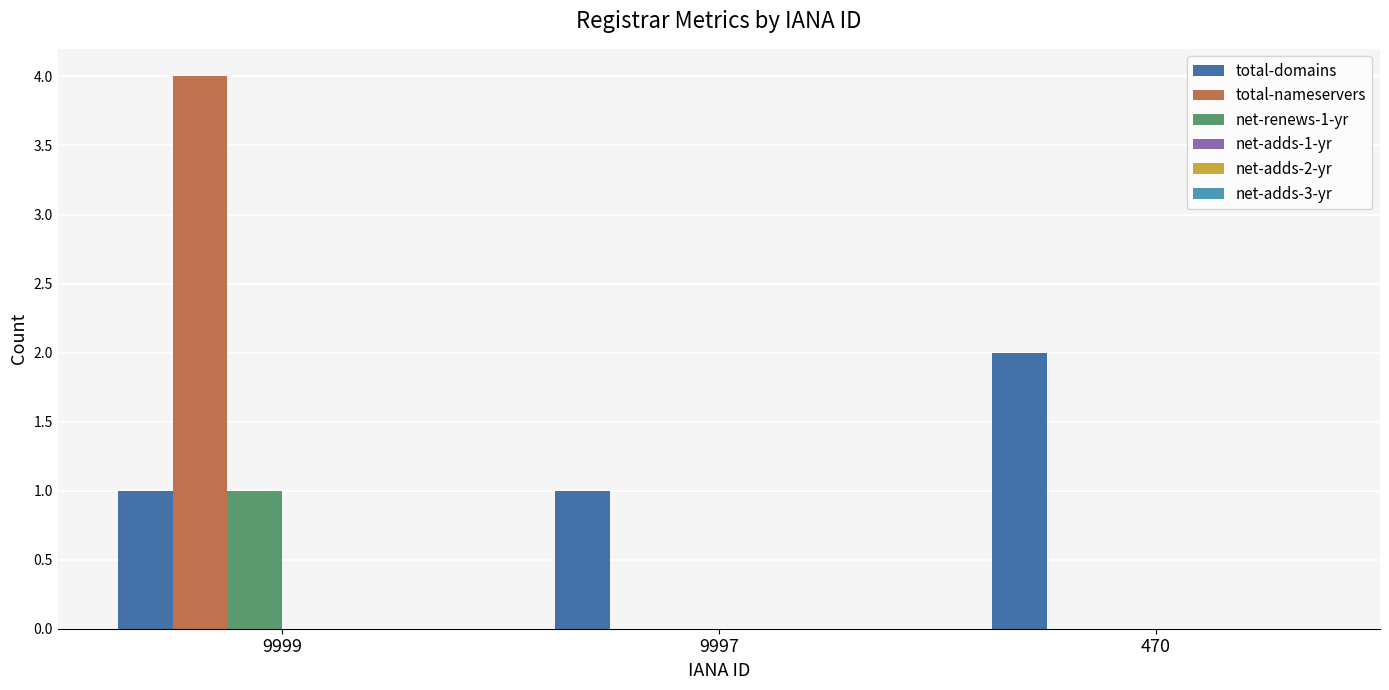

At which category is the sum across all series the highest?

9999